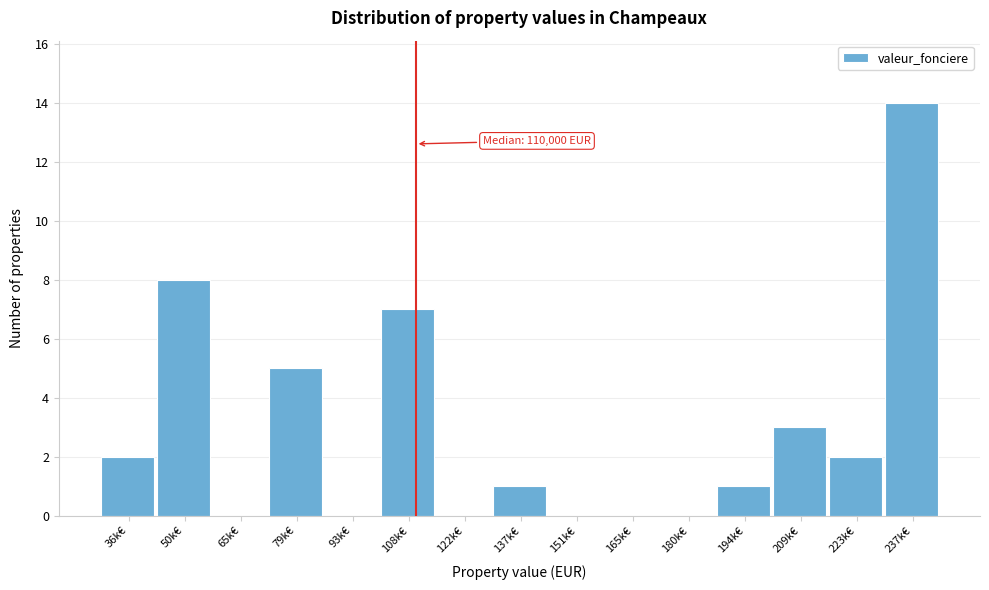

Reading left to right, transcribe all the data shown in this chart.

36k€=2	50k€=8	65k€=0	79k€=5	93k€=0	108k€=7	122k€=0	137k€=1	151k€=0	165k€=0	180k€=0	194k€=1	209k€=3	223k€=2	237k€=14